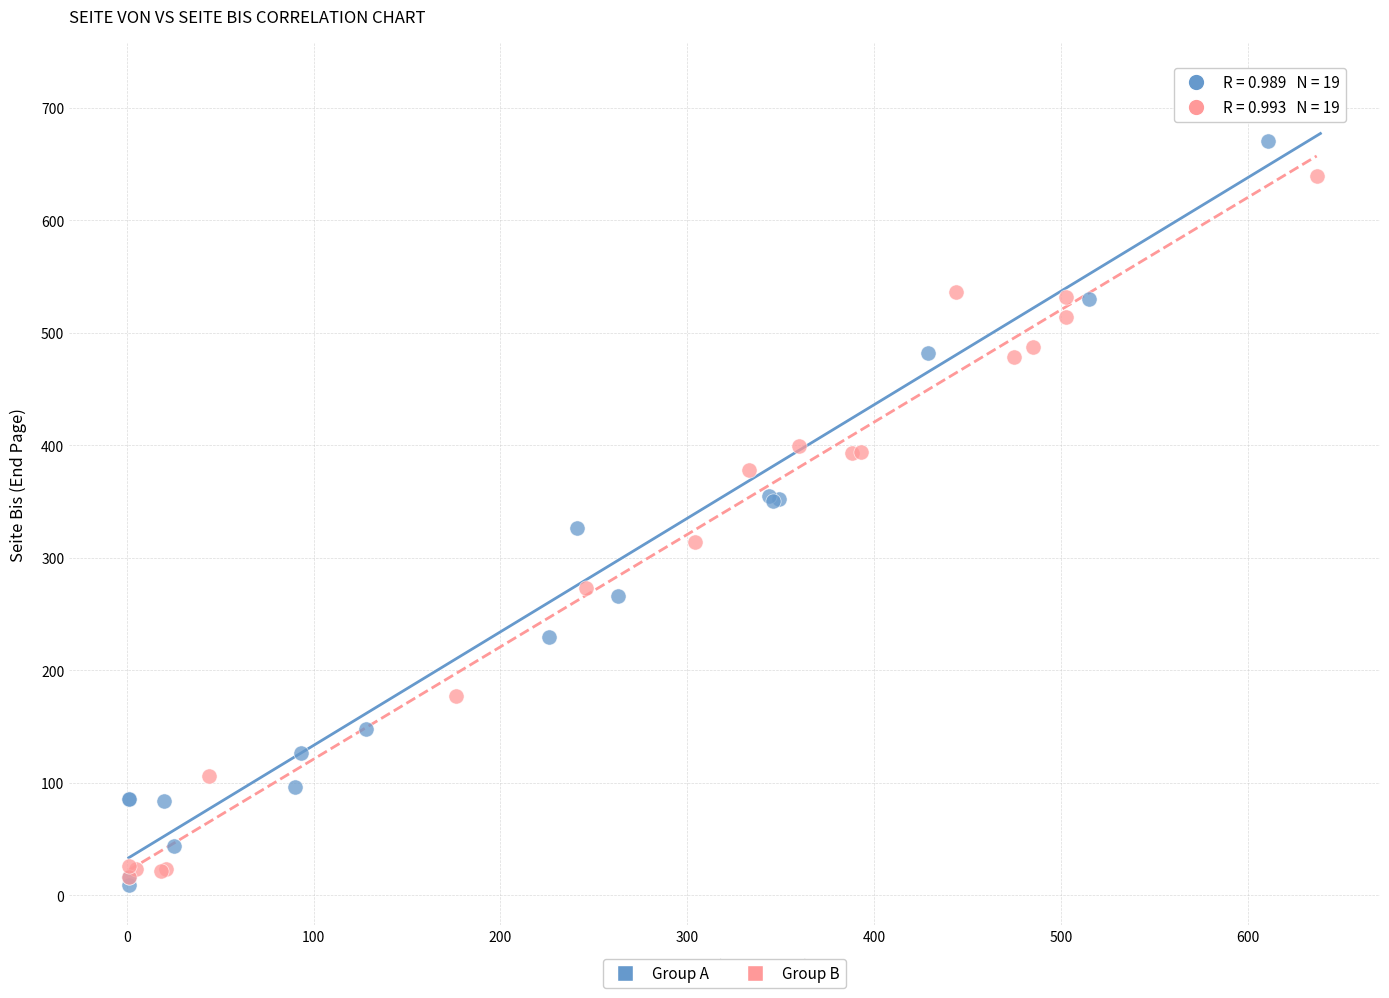

Which series reaches the maximum Y coordinate?

Group A